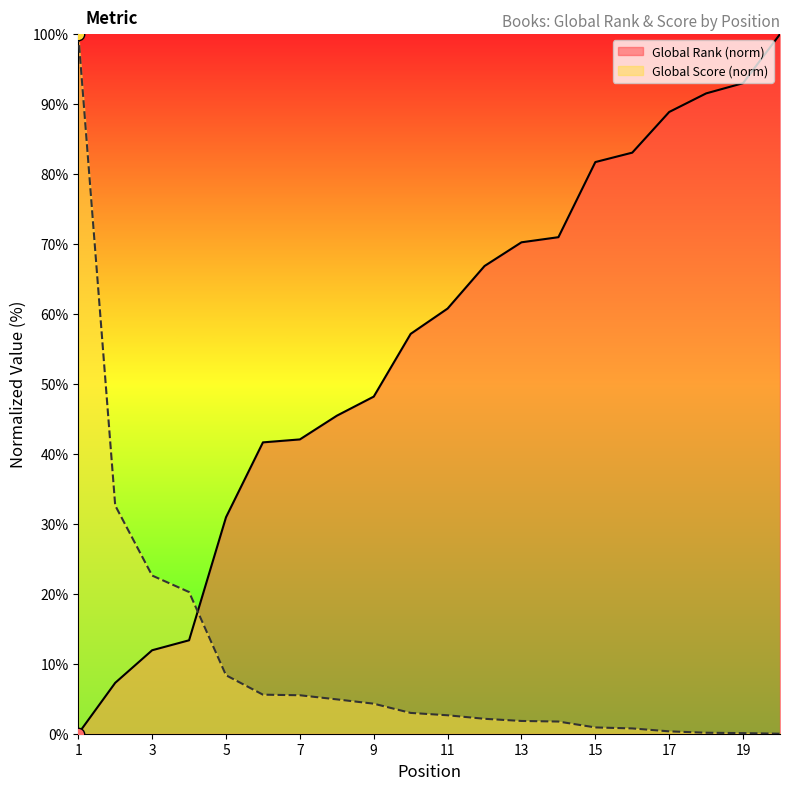

Which series contains the highest Y value?

Global Rank